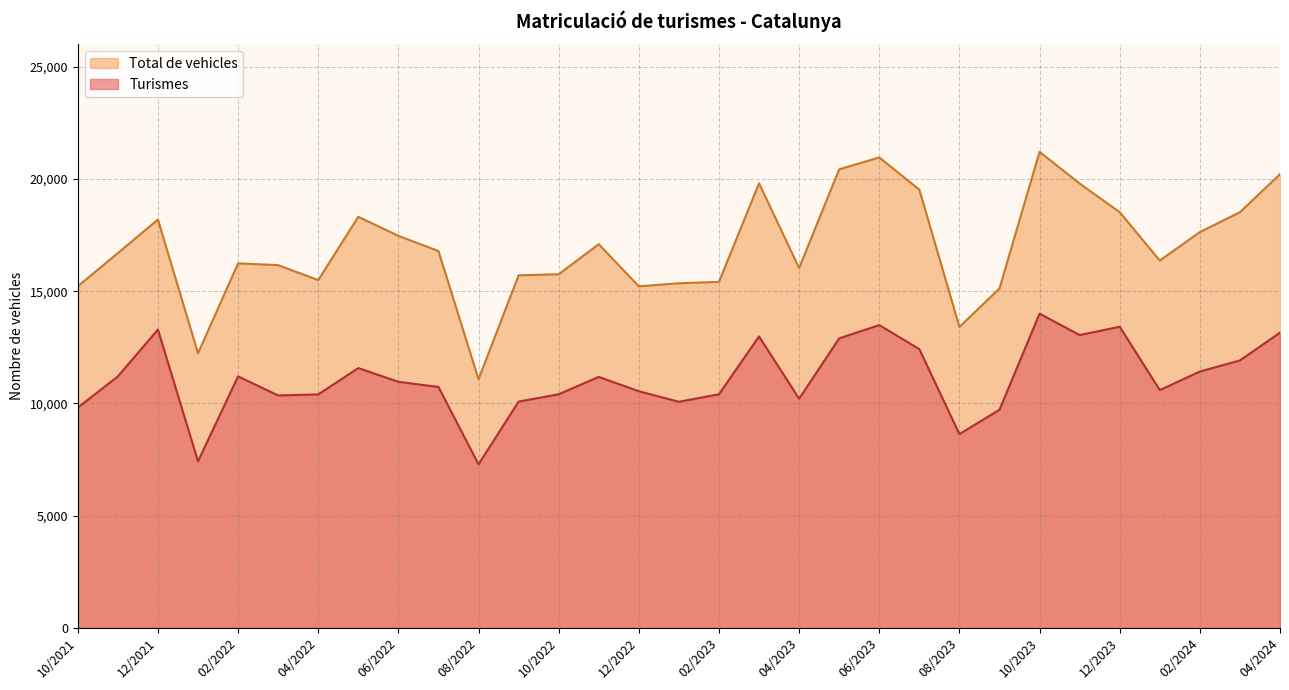

At which label is Turismes closest to 10645?

01/2024